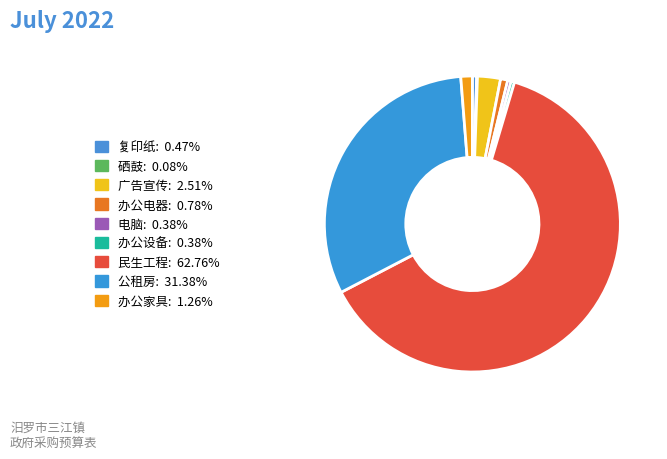

How many segments does this pie chart have?

9